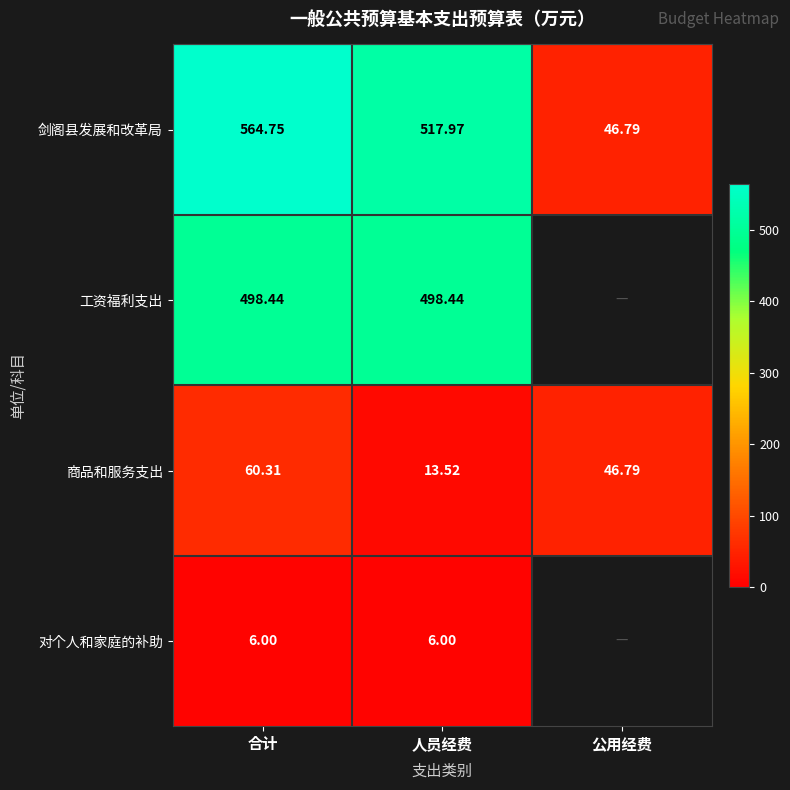

What is the greatest value displayed?

564.8